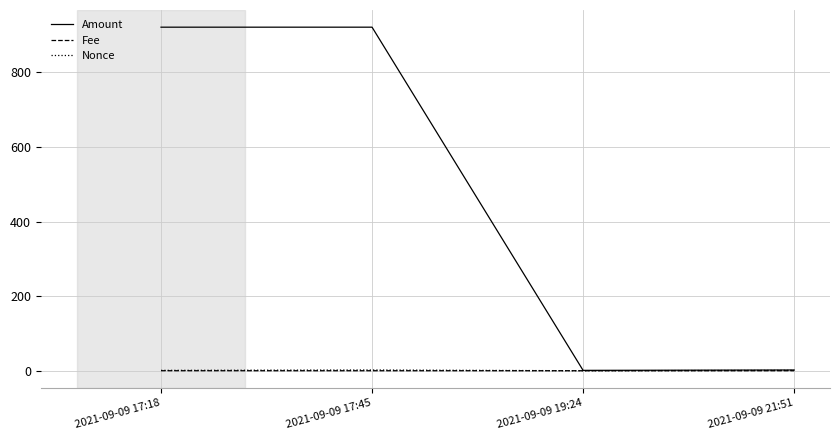

How many values in the Nonce series are below 1?

1